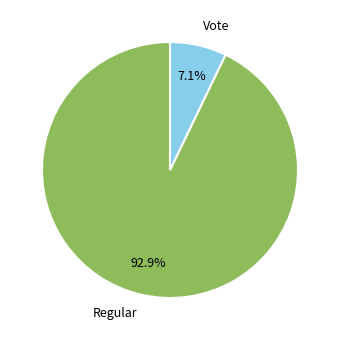

How many slices are in this pie chart?

2